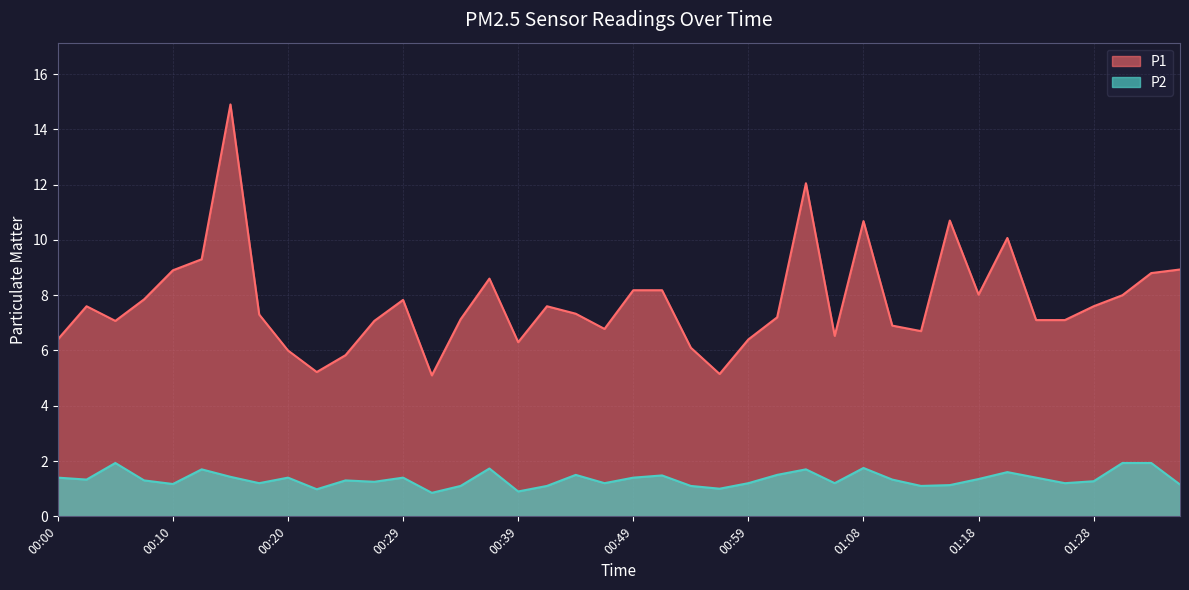

At which label is P2 closest to 1?

00:56